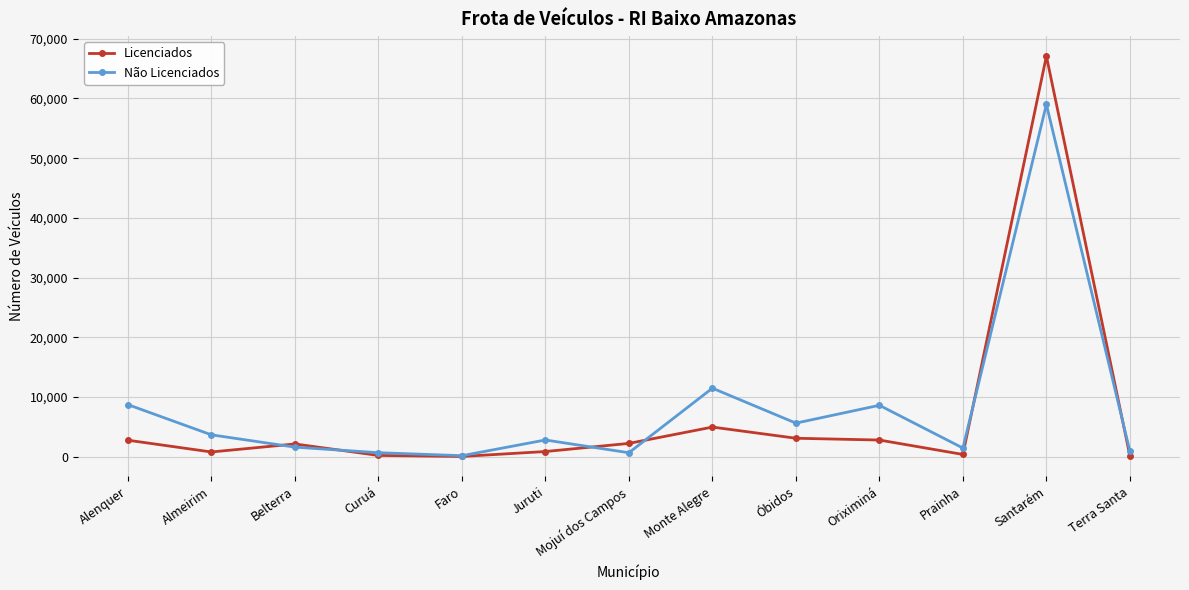

Rank the series by their maximum value, from highest to lowest.

Licenciados, Não Licenciados